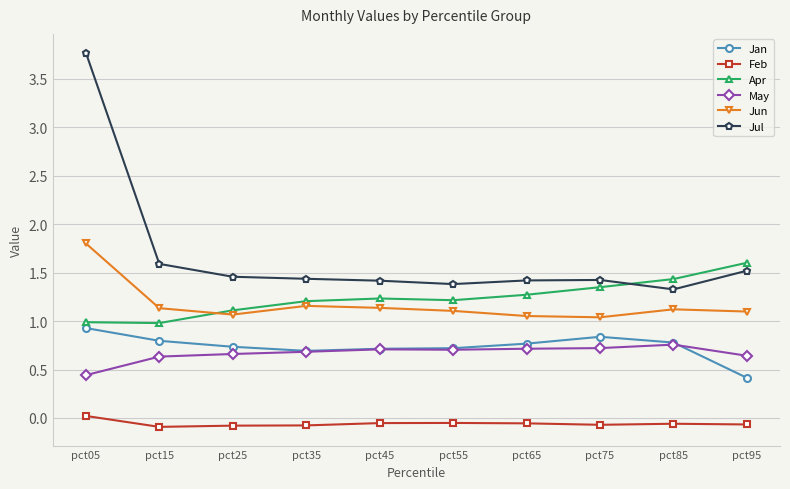

Read the May value at pct25.

0.7